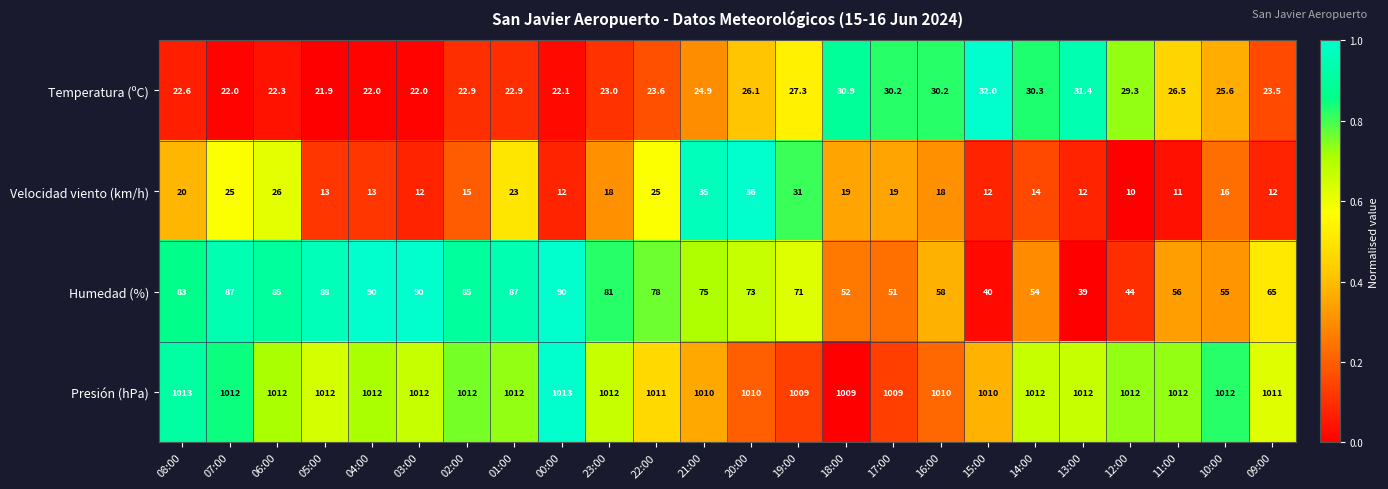

What is the total value across all series at 21:00?

1144.9